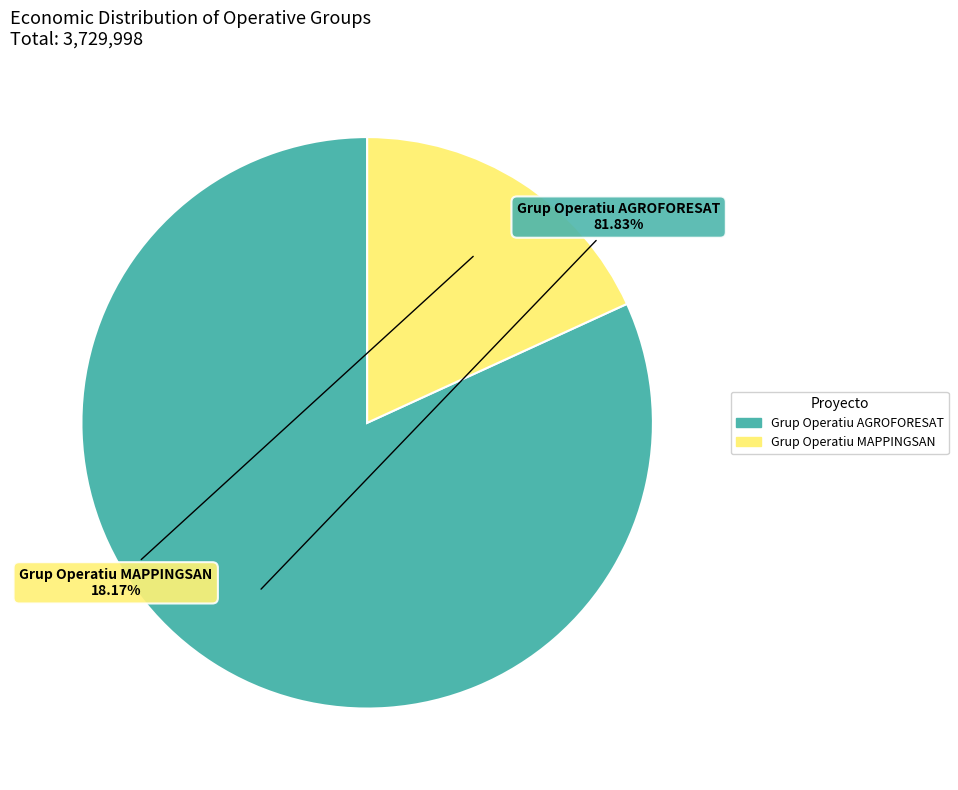

How many segments does this pie chart have?

2